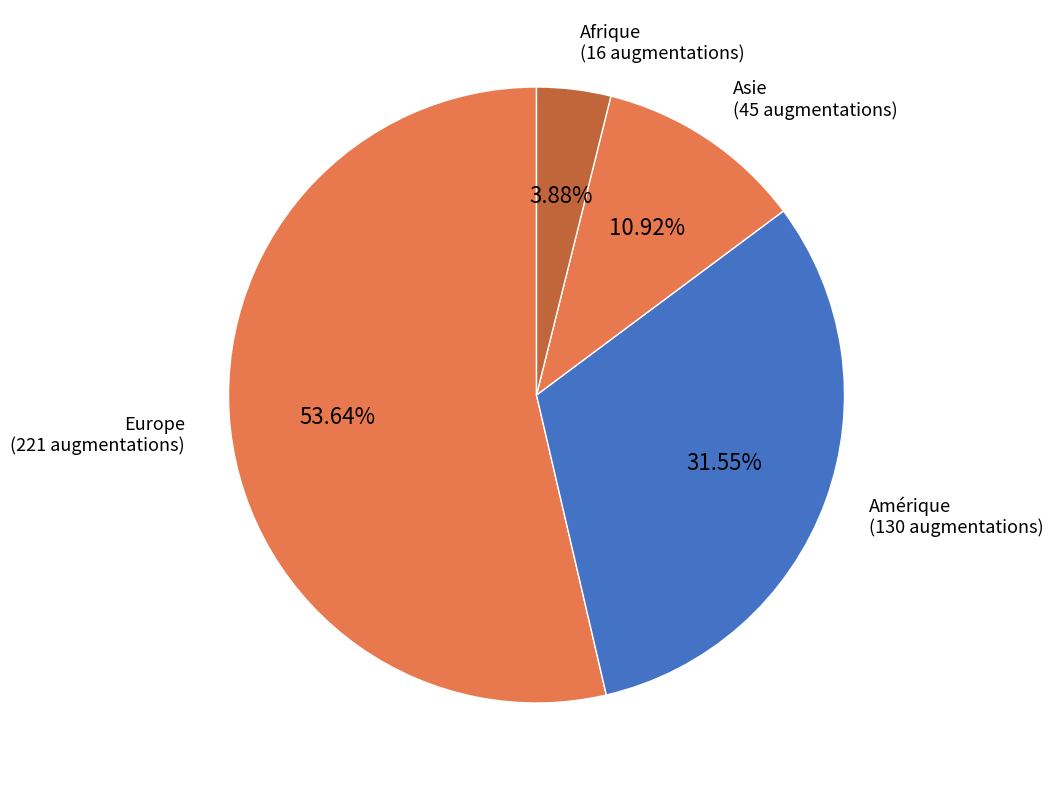

Count the number of slices in the pie.

4